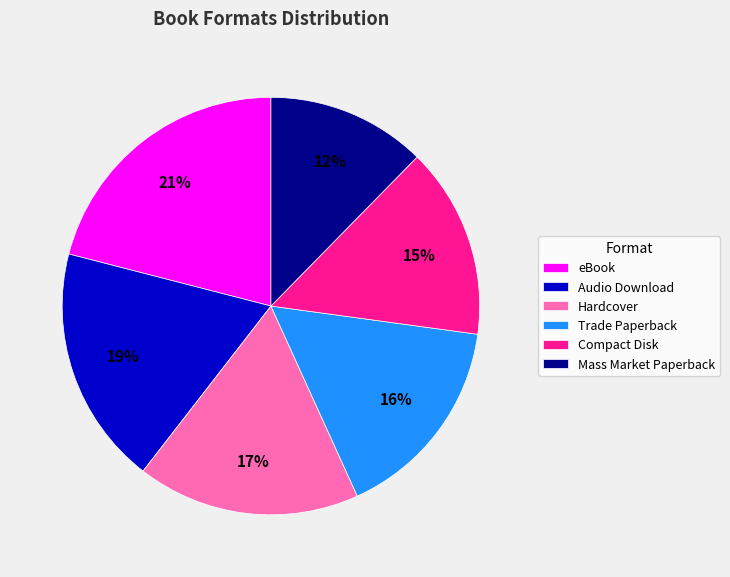

Which slice is the smallest?

Mass Market Paperback